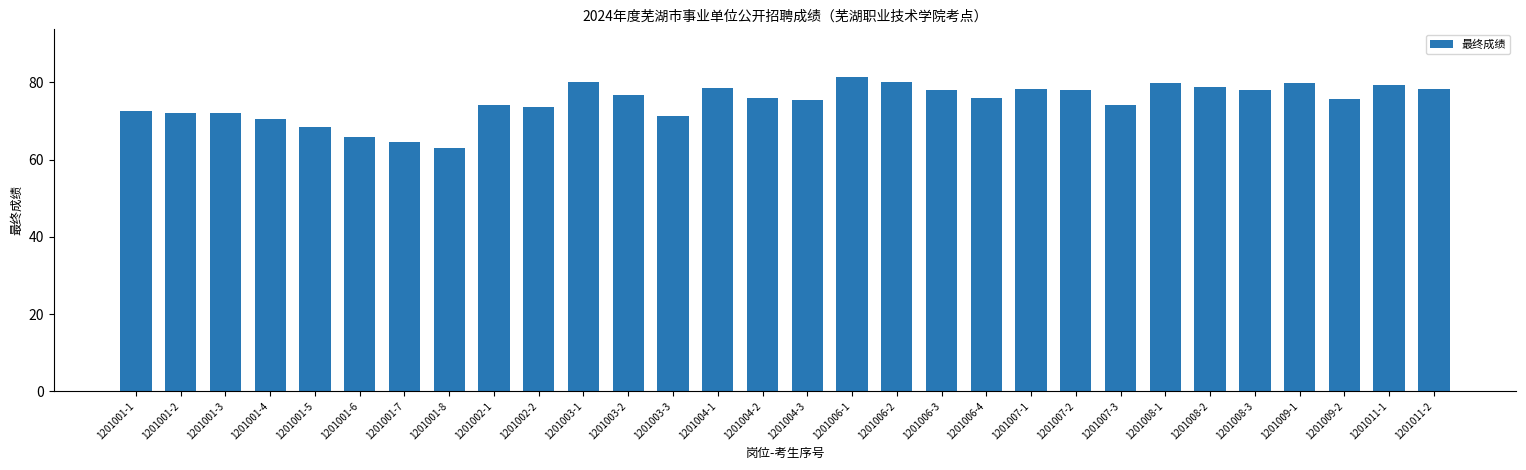

What is the sum of all values?

2251.1